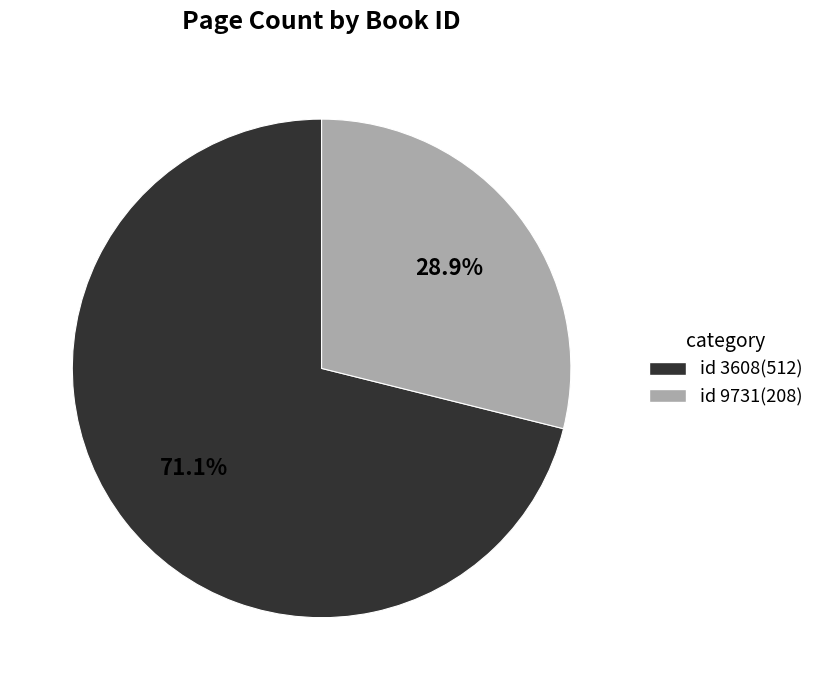

Rank the categories by value from highest to lowest.

id 3608(512), id 9731(208)